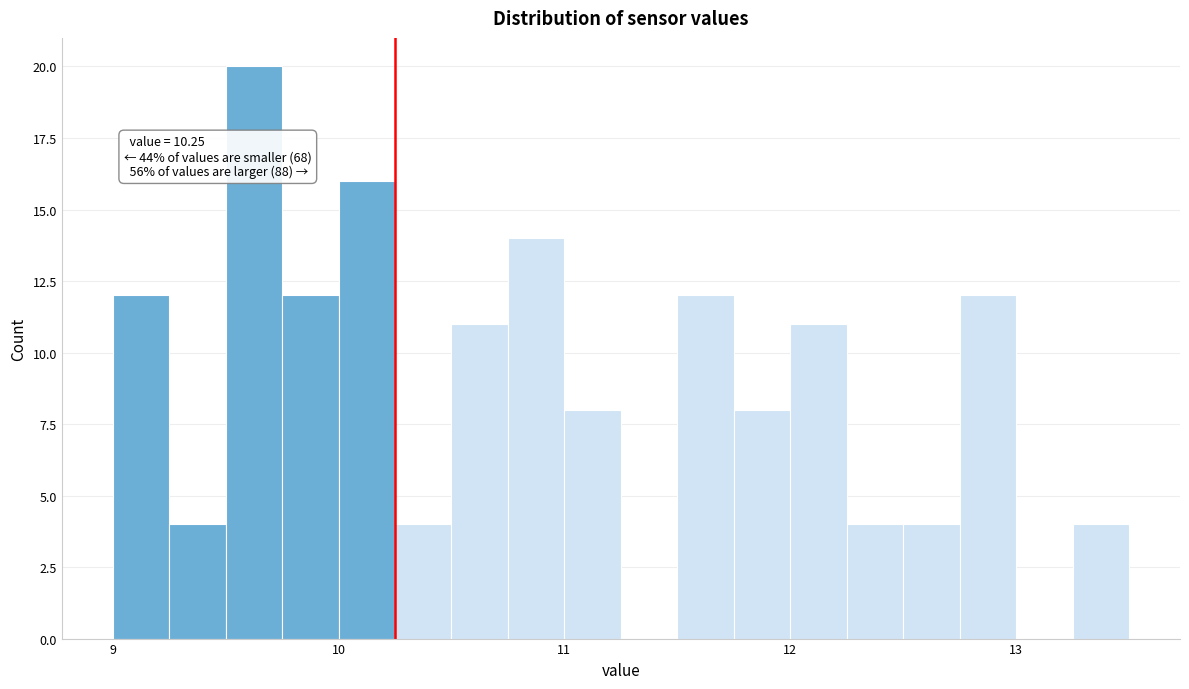

Read against the x-axis, roughly where is the centre of the tallest bar?

9.6